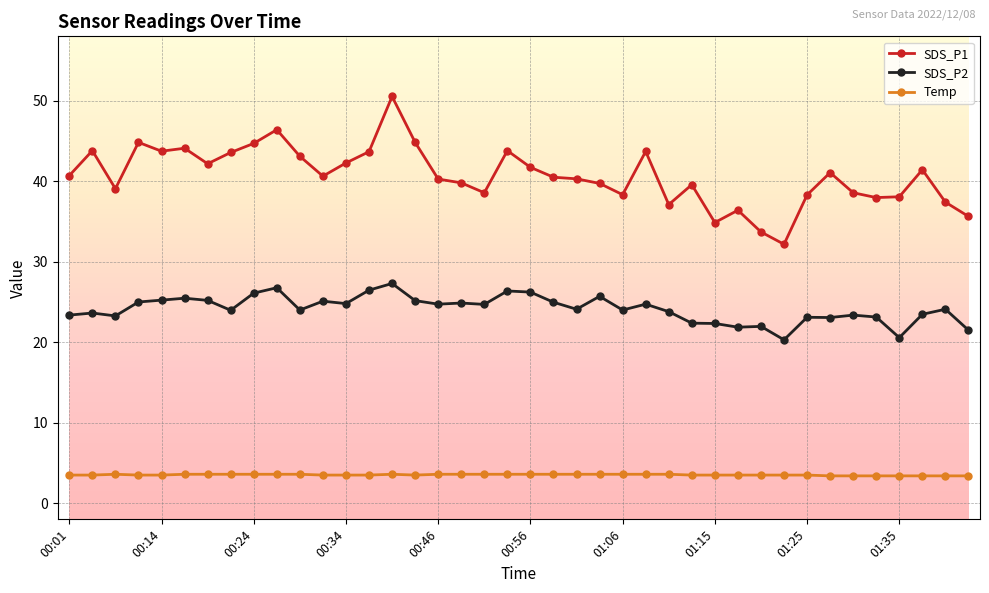

What is the average value of the SDS_P2 series?

24.2